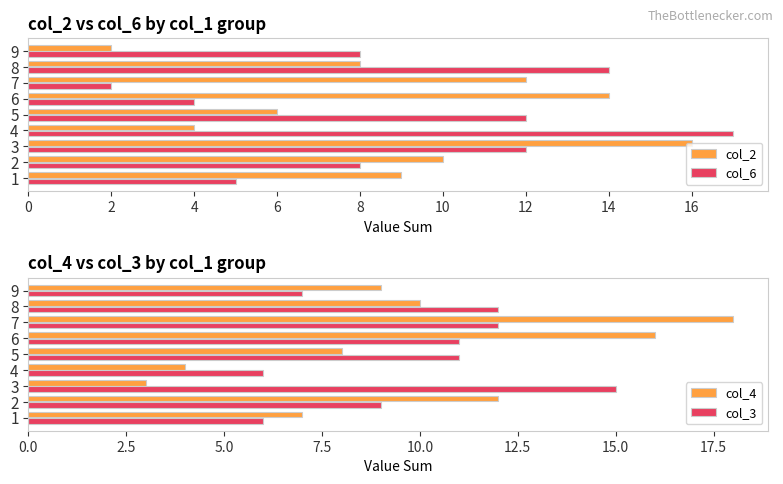

Is the value of col_6 at 1 greater than the value of col_2 at 2?

No